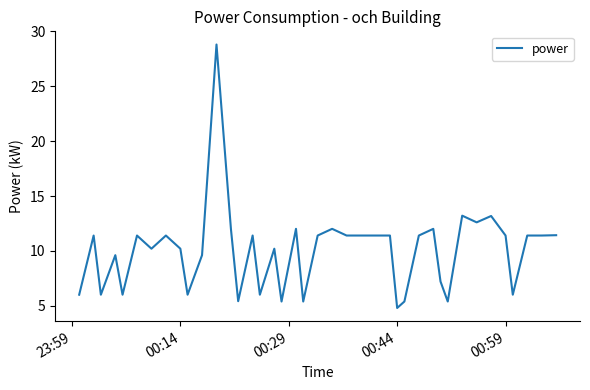

What is the smallest value displayed?

4.8